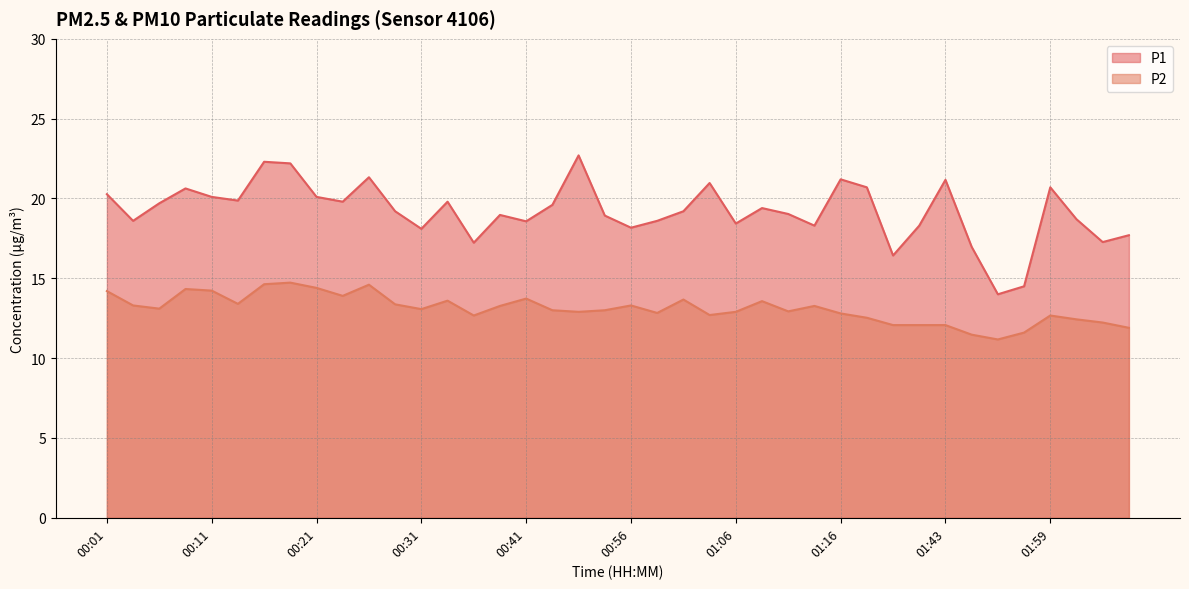

Read the P2 value at 01:03.

12.7